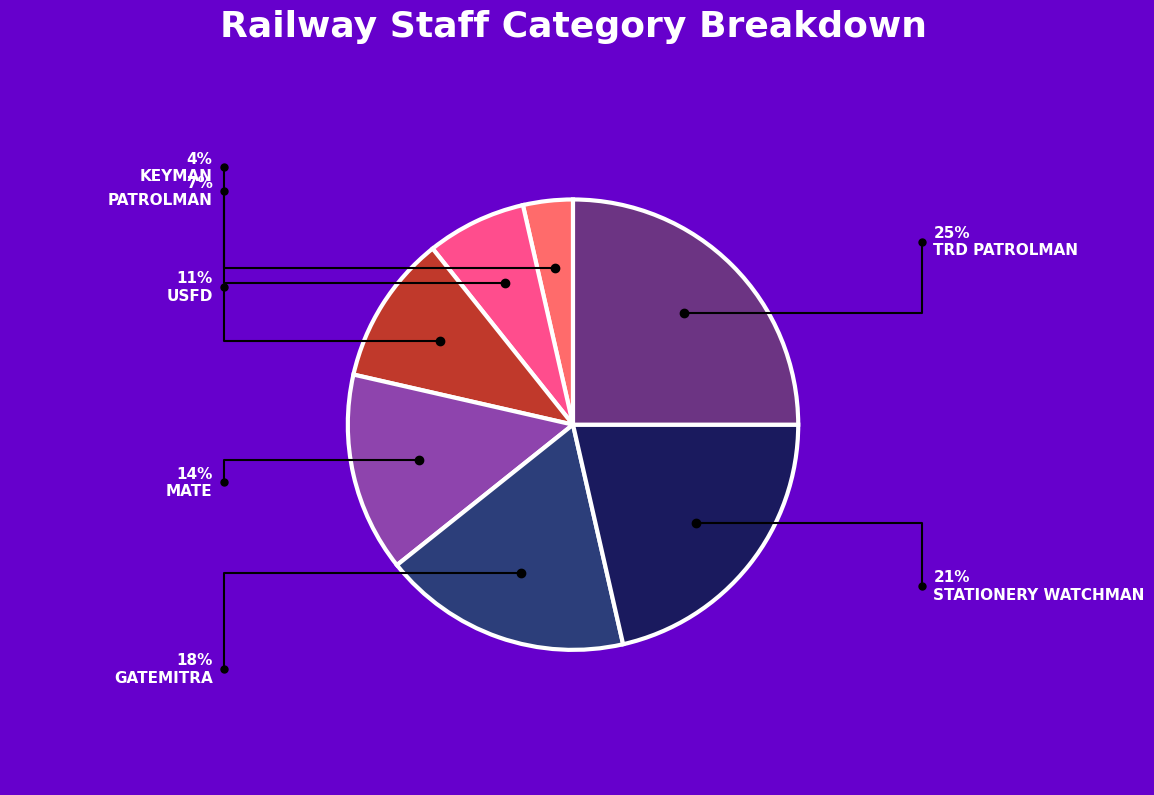

Is there a majority slice in this chart?

No